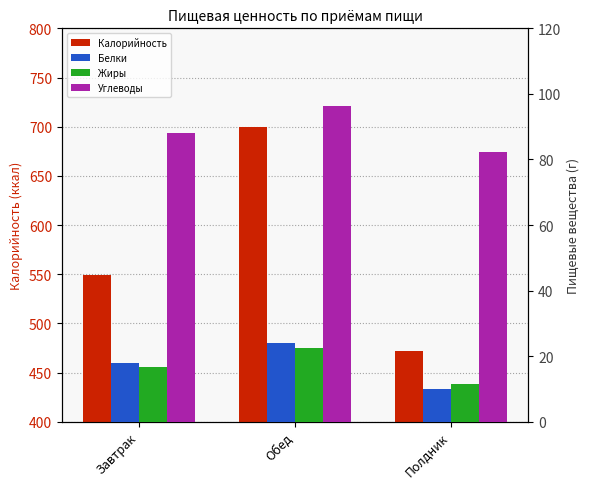

Reading left to right, extract all data points from this chart.

Калорийность: Завтрак=549.2	Обед=699.4	Полдник=471.6
Белки: Завтрак=17.9	Обед=24.0	Полдник=10.1
Жиры: Завтрак=16.8	Обед=22.6	Полдник=11.4
Углеводы: Завтрак=88.0	Обед=96.4	Полдник=82.3